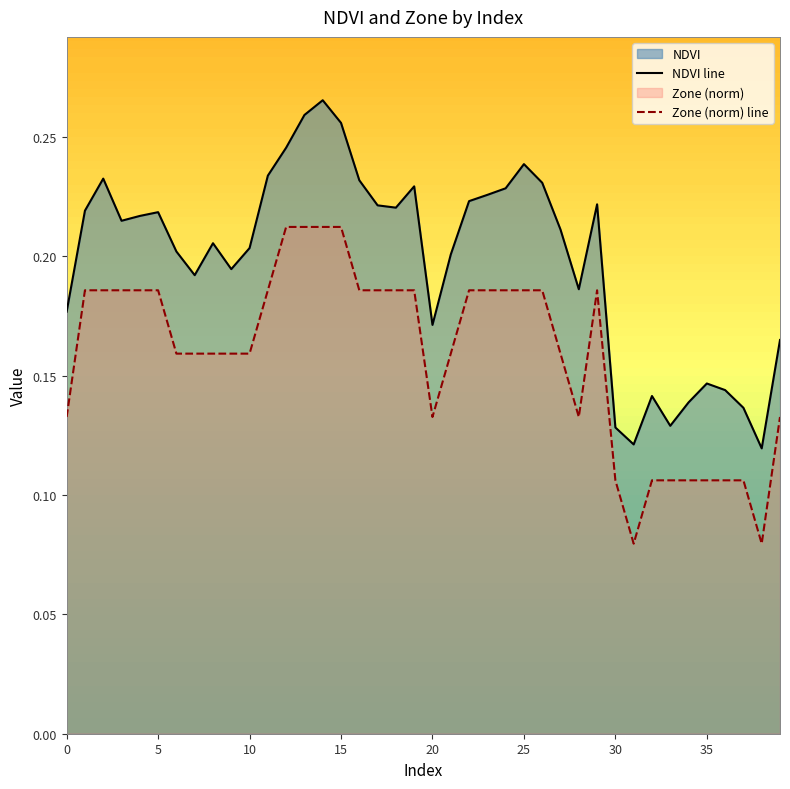

Is it true that NDVI line equals 0.1 at 21?

False